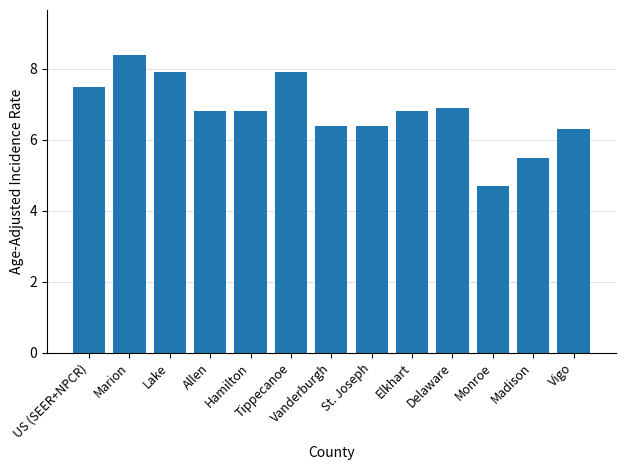

Where is the data nearest to the value 6?

Vigo